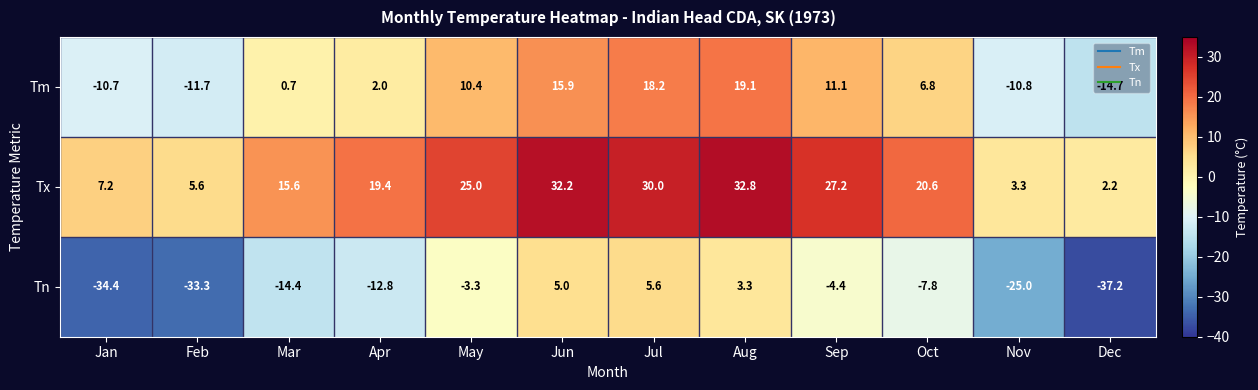

At which category is the sum across all series the highest?

Aug